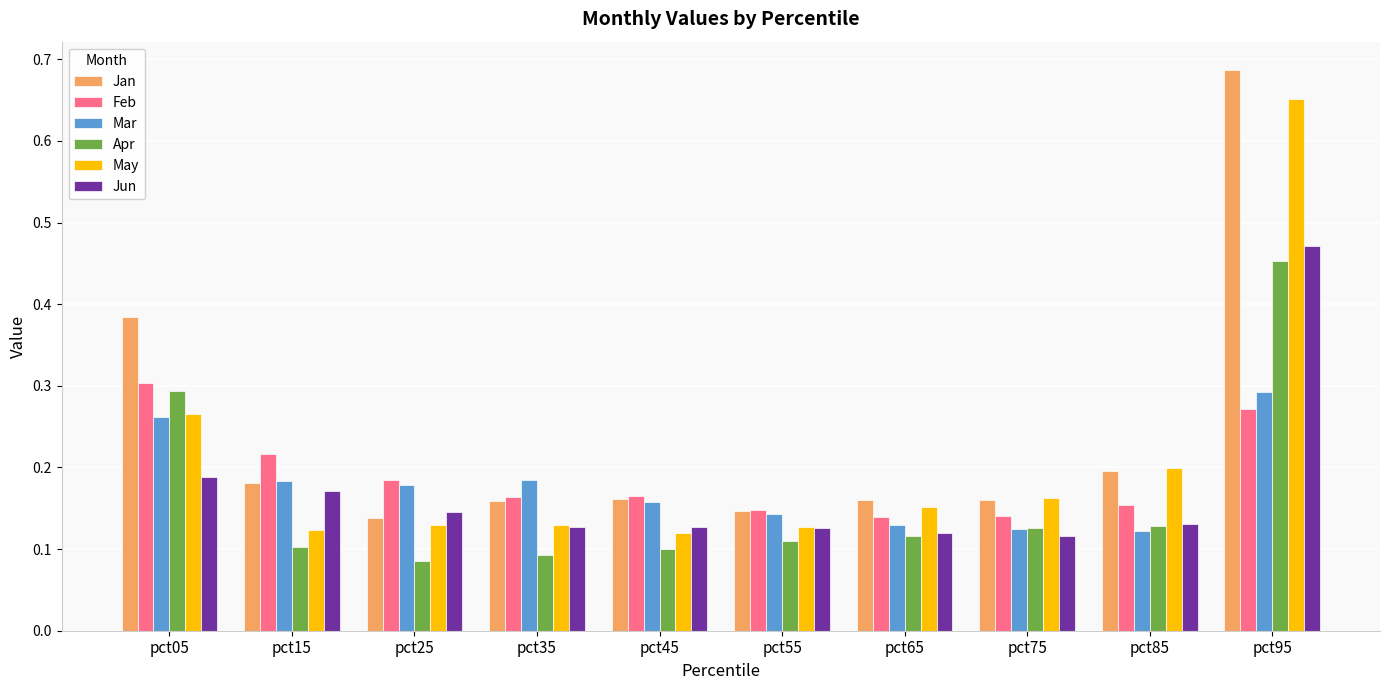

Count the number of categories in the chart.

10